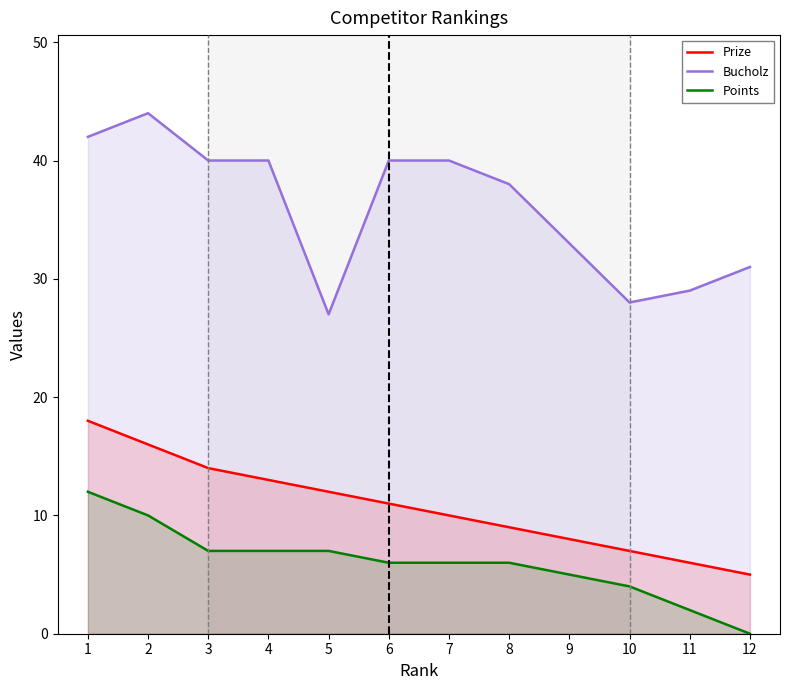

What is the value of the Prize point at the 1st from the left?

18